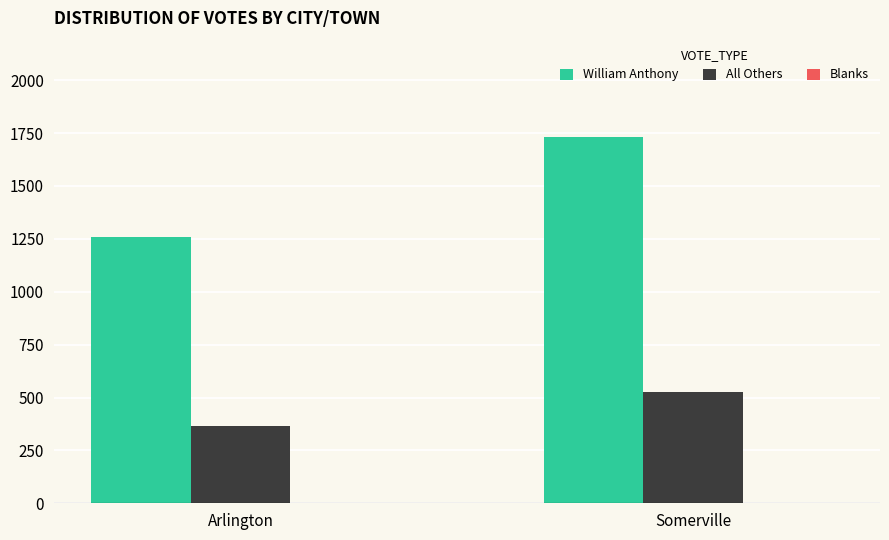

What is the sum of the William Anthony values at Somerville and Arlington?

2993